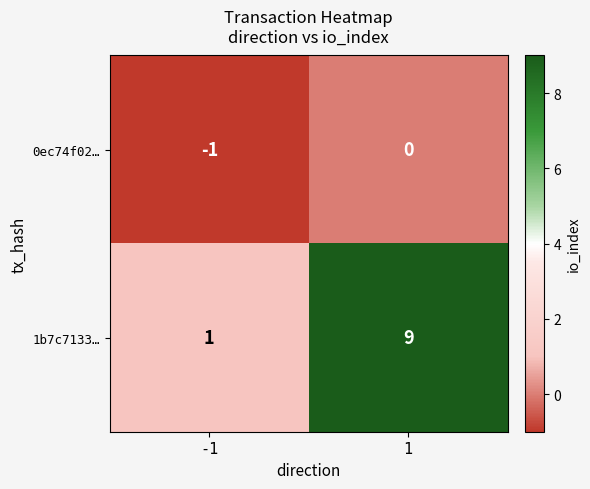

Rank the series by their maximum value, from highest to lowest.

1b7c7133…, 0ec74f02…